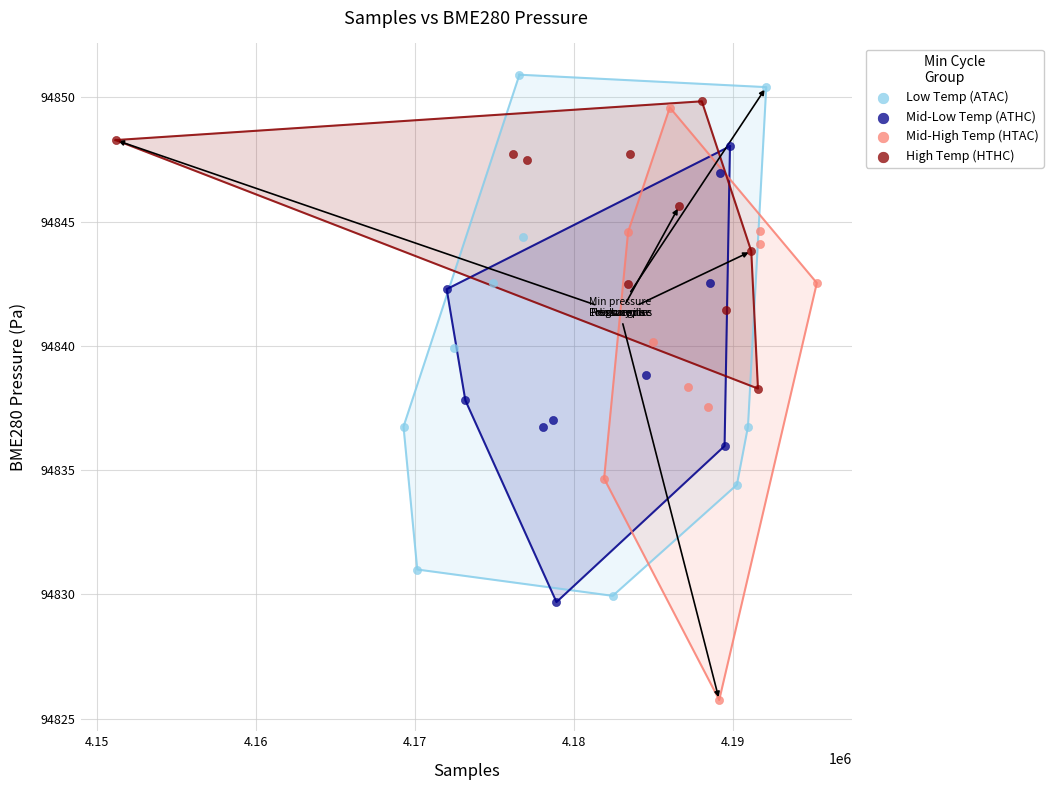

What are all the series names shown in the legend?

Low Temp (ATAC), Mid-Low Temp (ATHC), Mid-High Temp (HTAC), High Temp (HTHC)